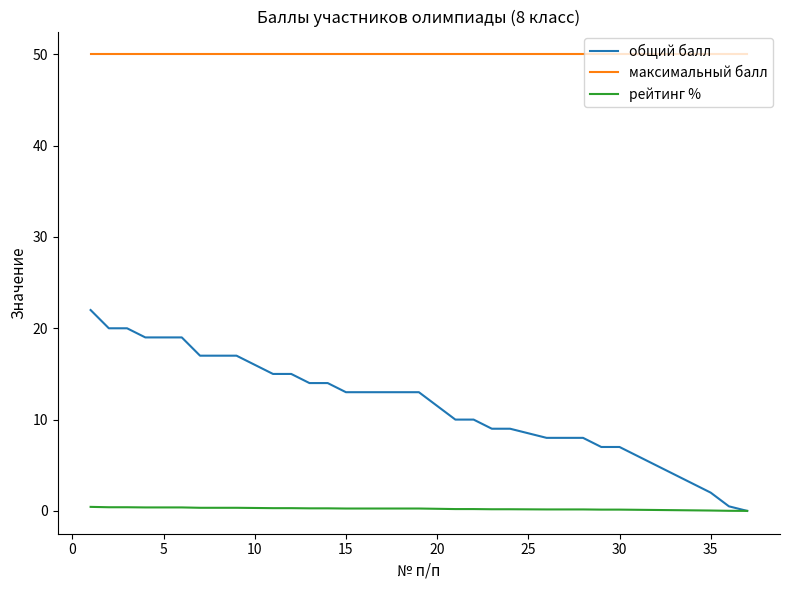

True or false: максимальный балл and рейтинг % cross at least once.

False